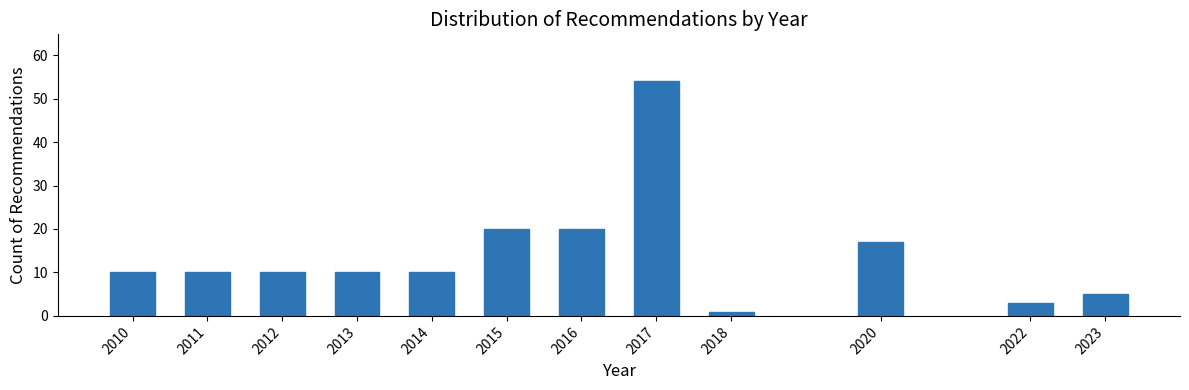

Reading left to right, transcribe all the data shown in this chart.

10	10	10	10	10	20	20	54	1	17	3	5